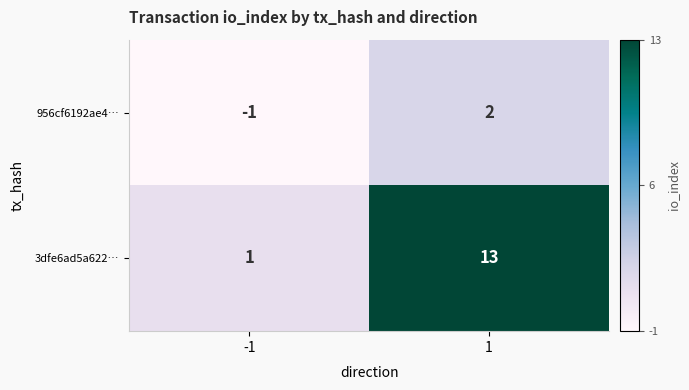

What is the difference between the maximum and minimum values in the 3dfe6ad5a622… series?

12